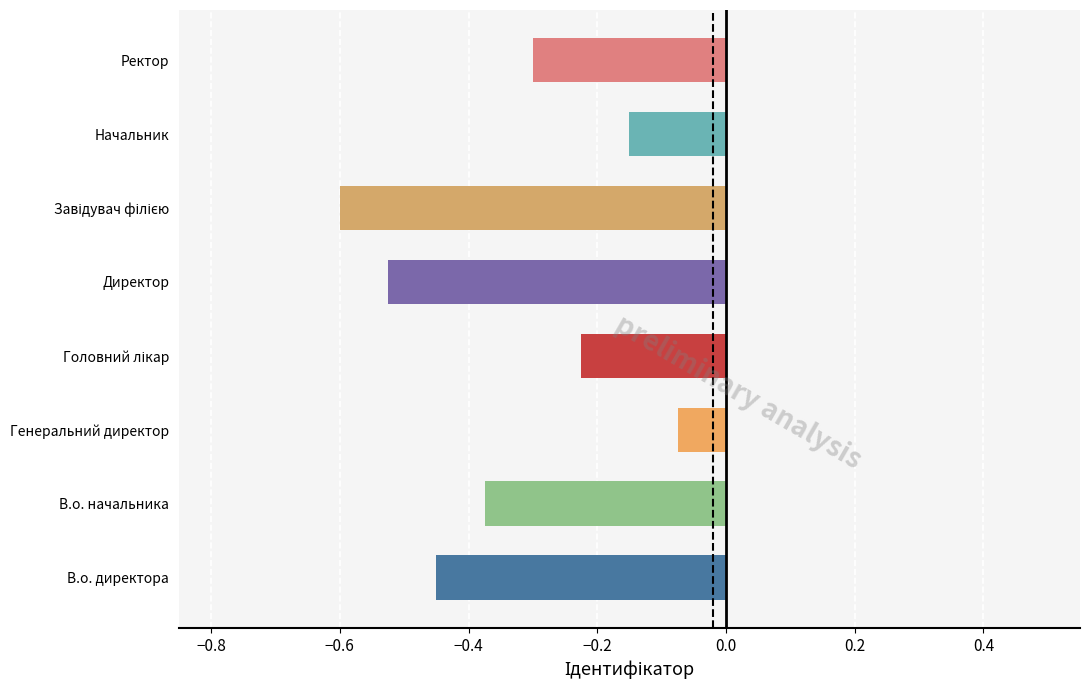

What is the average value?

-0.3